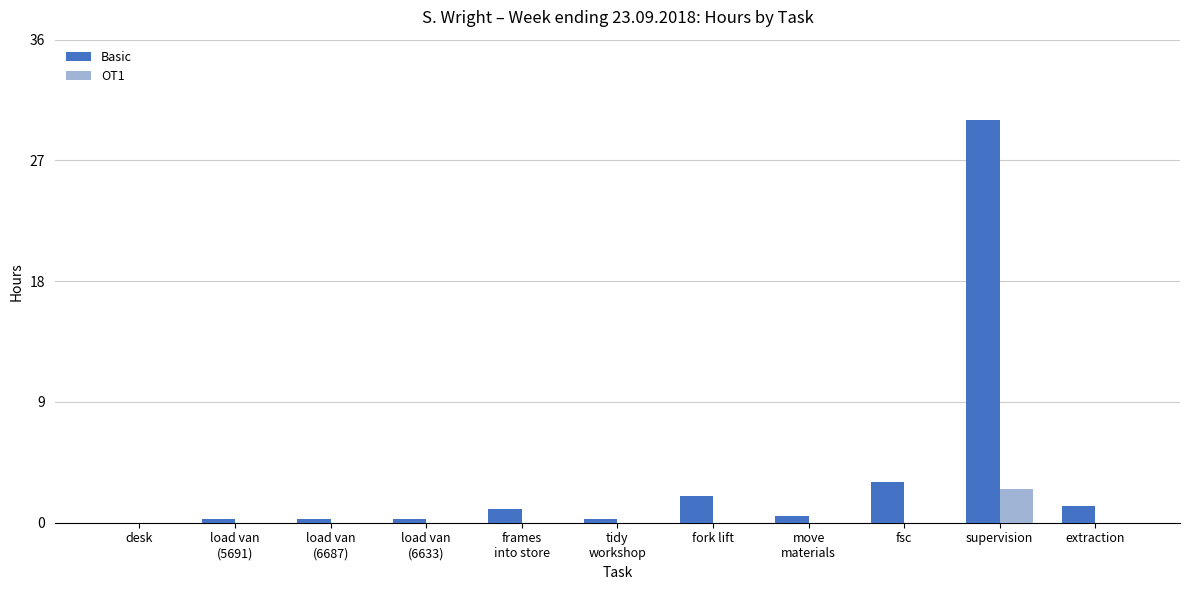

How many distinct data groups are displayed?

2